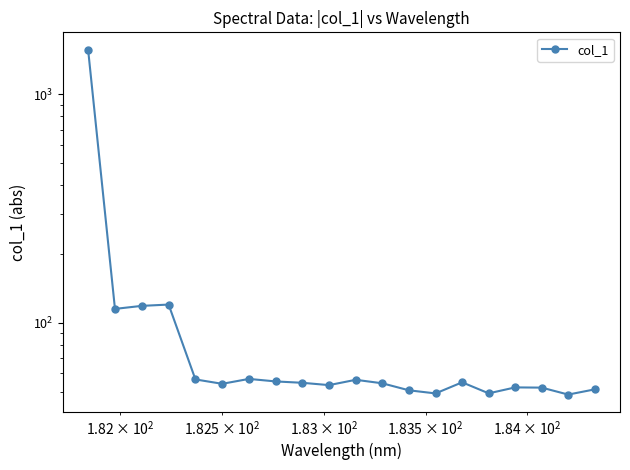

How many lines are shown in the chart?

1